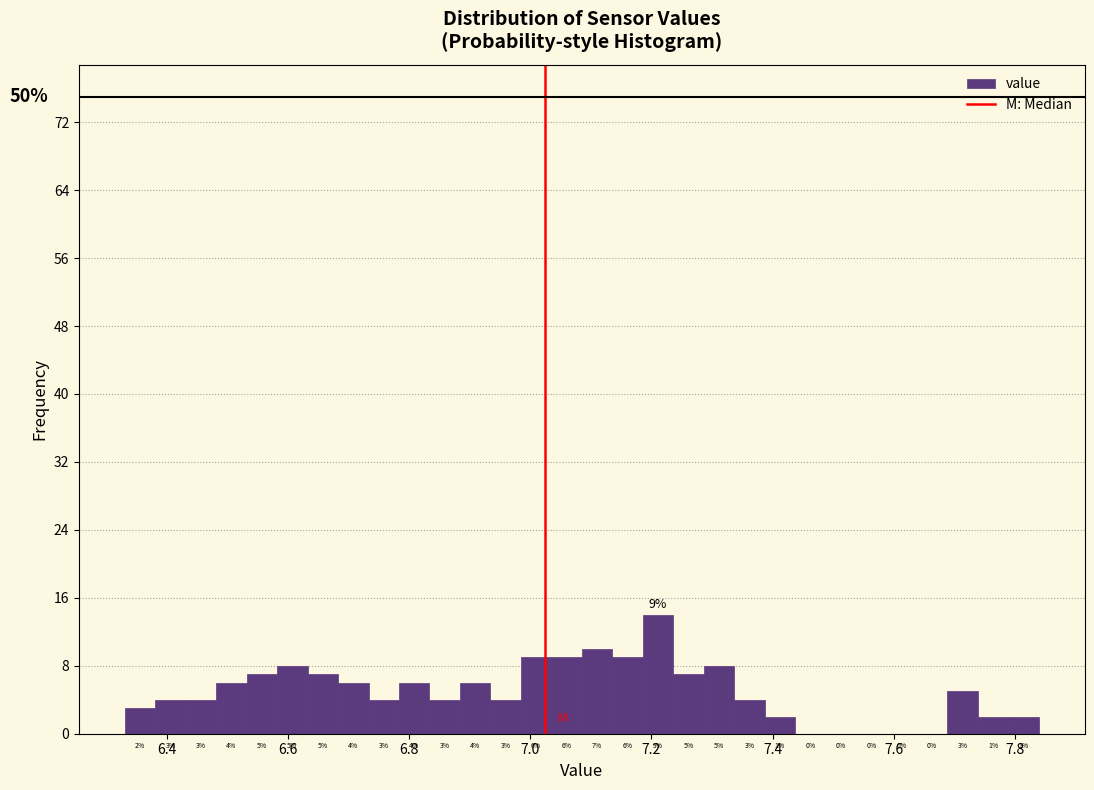

Read against the x-axis, roughly where is the centre of the tallest bar?

7.22